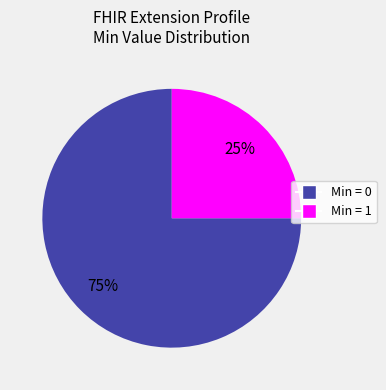

Is there any slice that represents more than half of the pie?

Yes